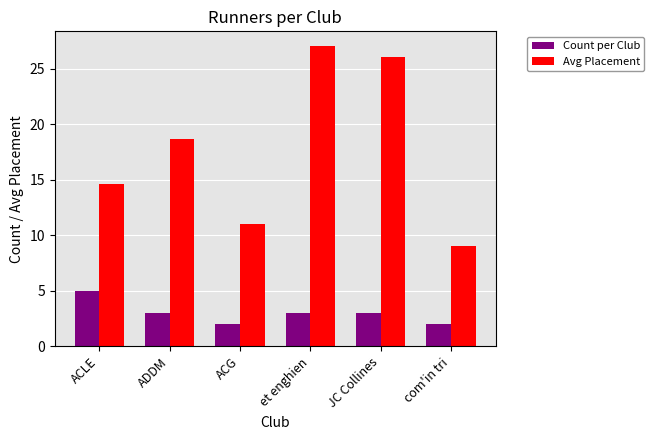

What is the difference between the maximum and second lowest values in the Avg Placement series?

16.0